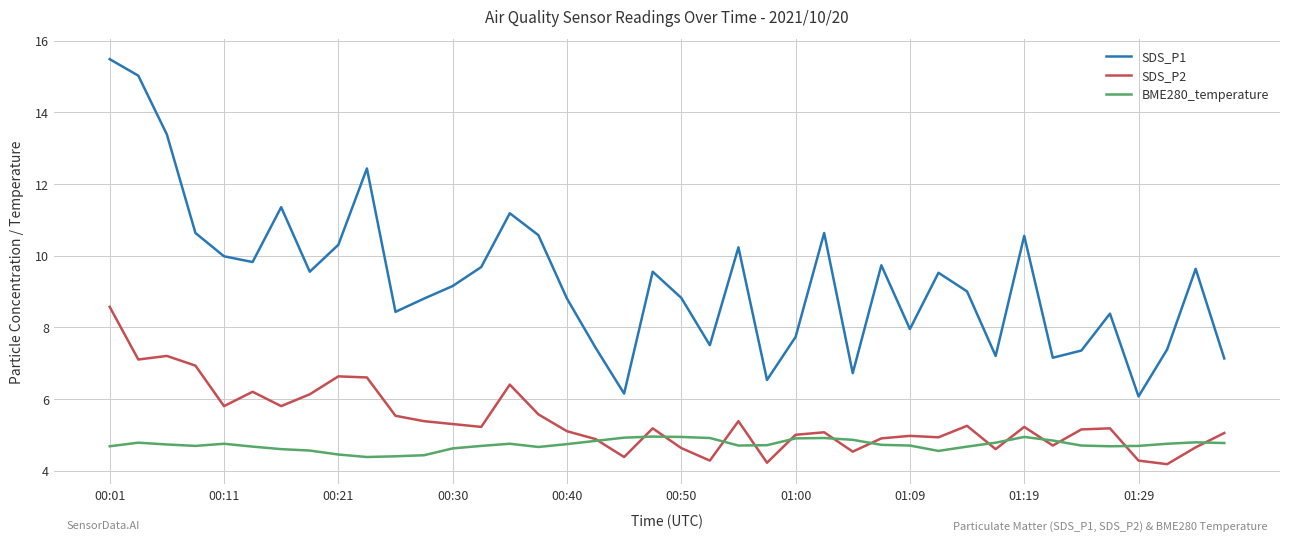

What is the highest value of the SDS_P1 series?

15.5